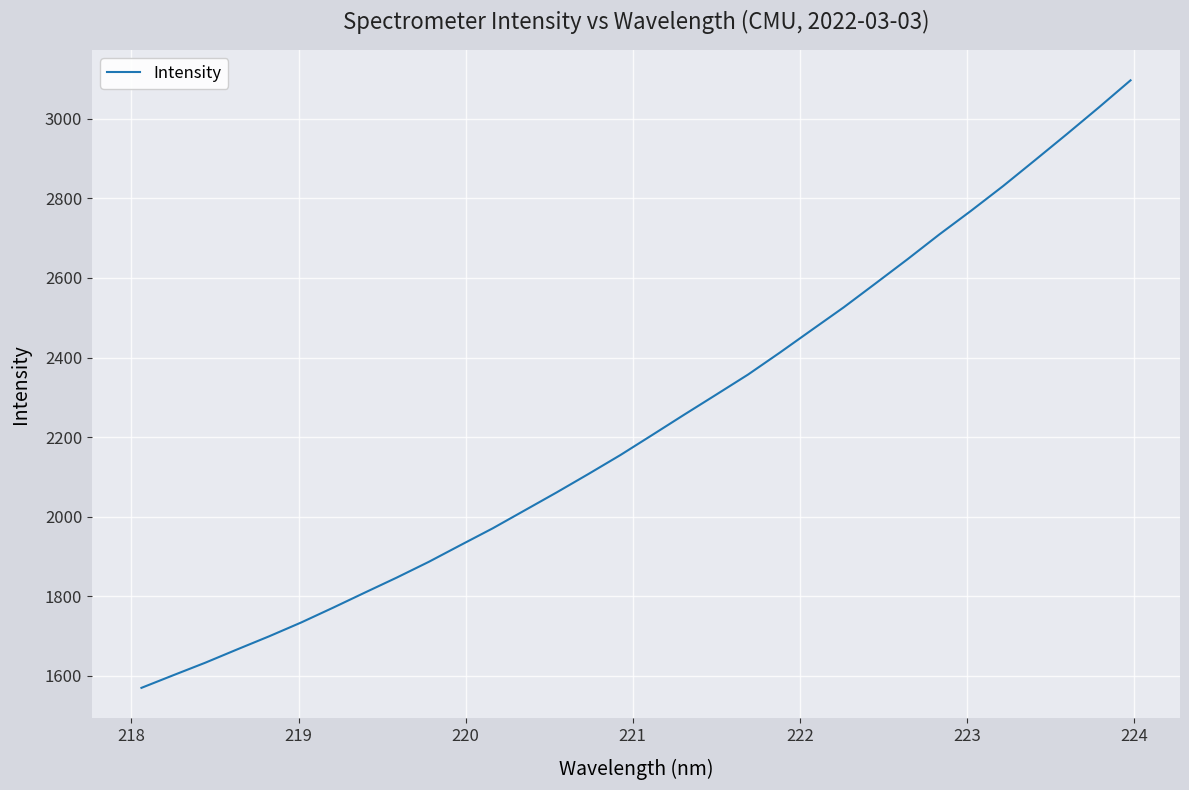

True or false: the data has more than 0 interior local peaks.

False